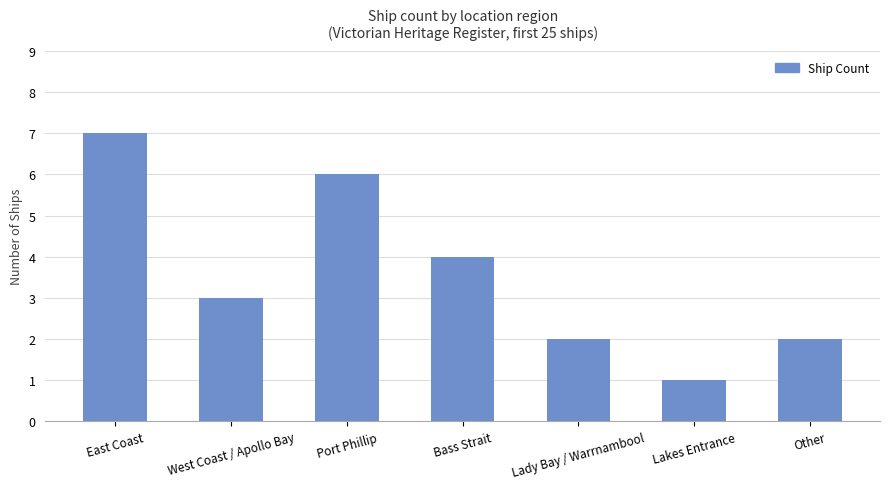

Which label corresponds to the largest value in the chart?

East Coast